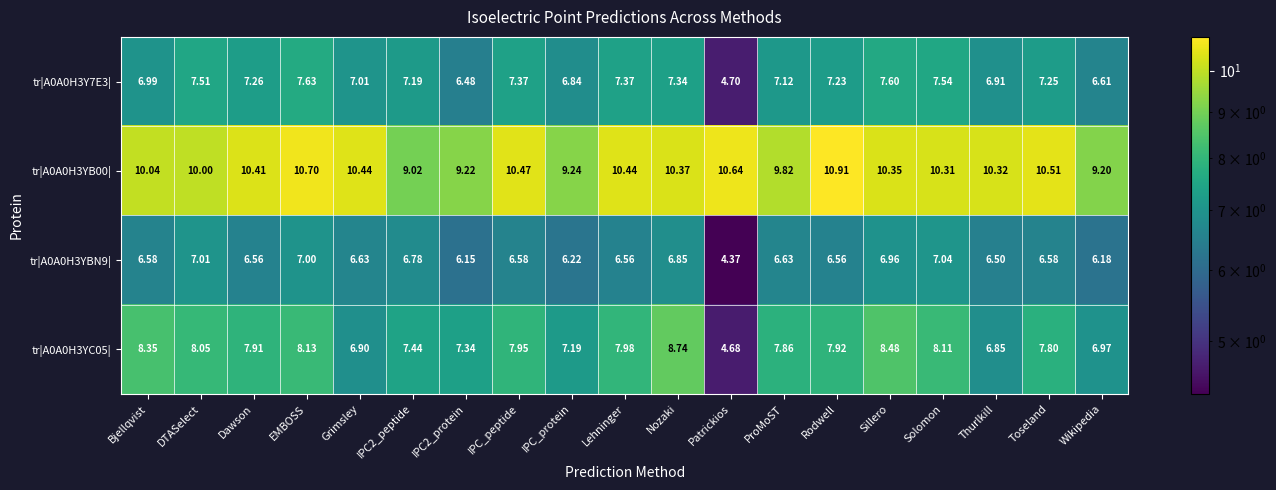

Where does the tr|A0A0H3YB00| series first go above 10?

Bjellqvist